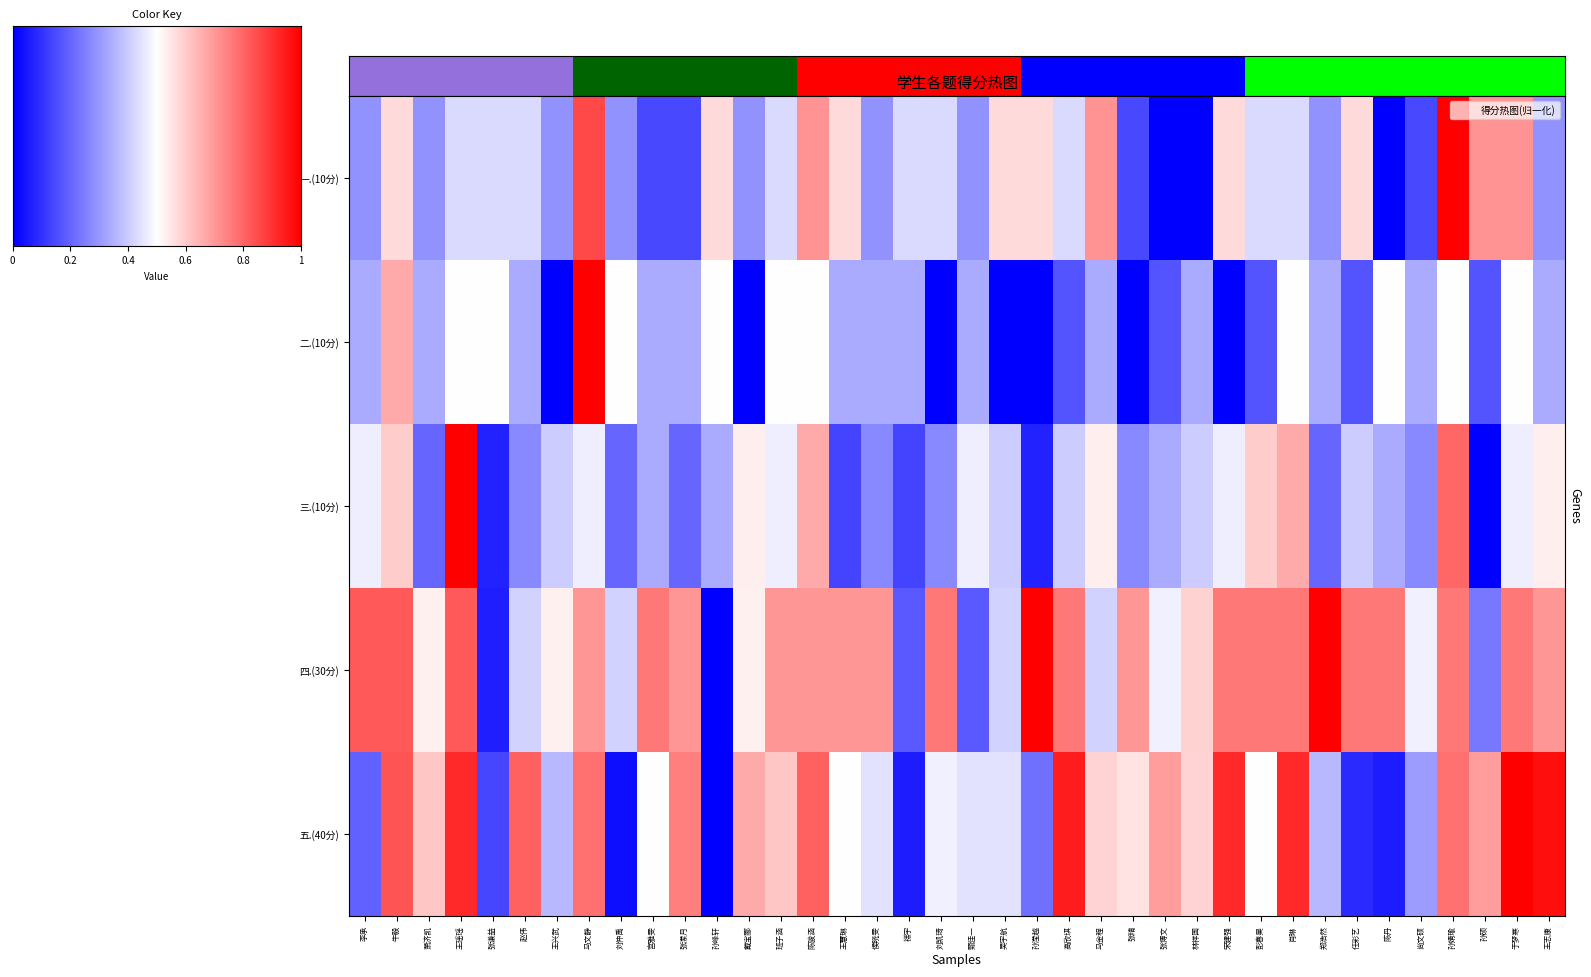

Rank the series by their maximum value, from highest to lowest.

一.(10分), 二.(10分), 三.(10分), 四.(30分), 五.(40分)